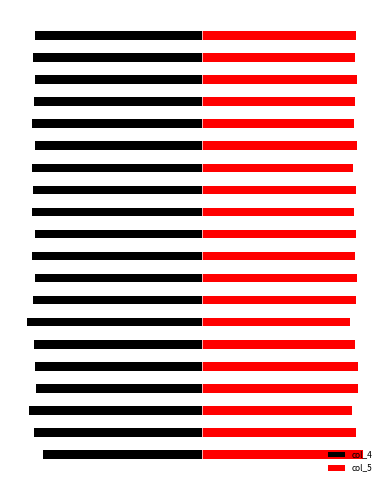

What is the difference between the col_5 values at 16 and 14?

0.1